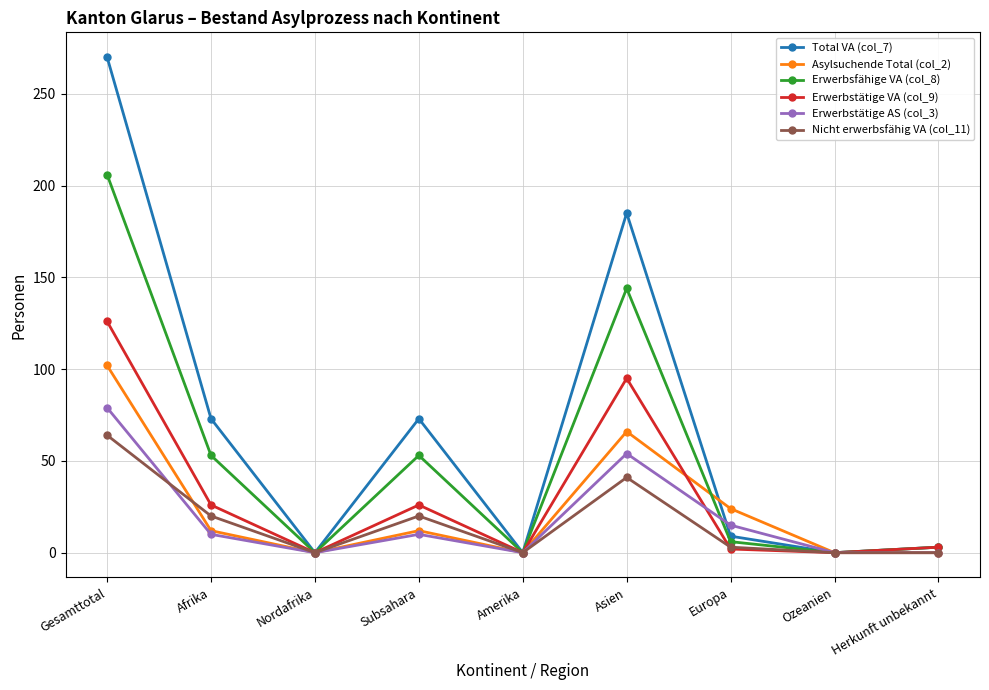

What is the difference between the Asylsuchende Total (col_2) values at Asien and Gesamttotal?

36